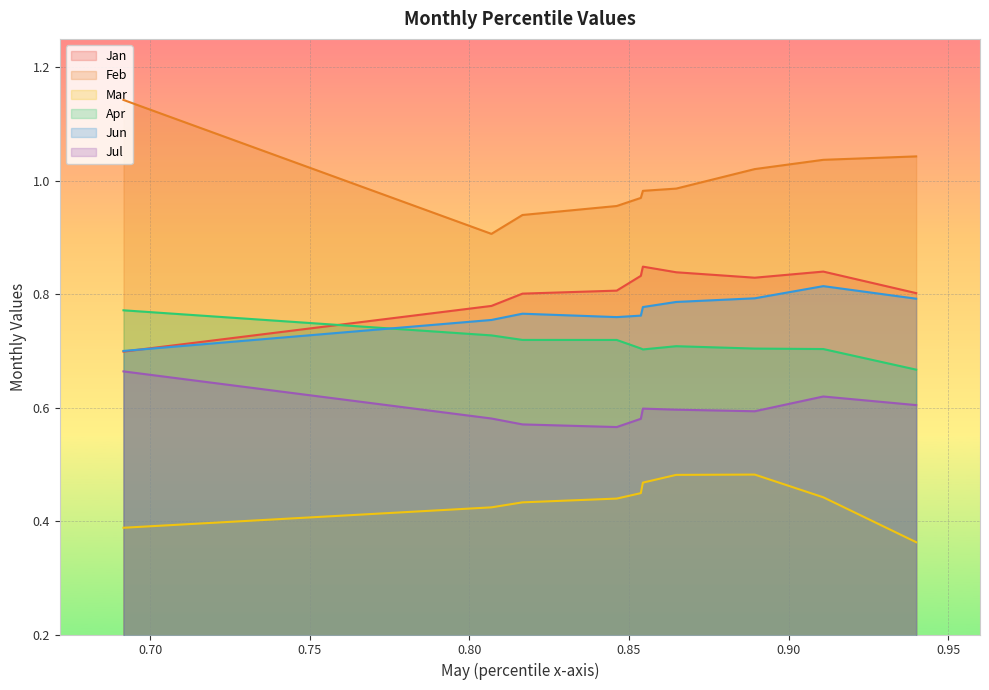

Read the Mar value at pct25.

0.4